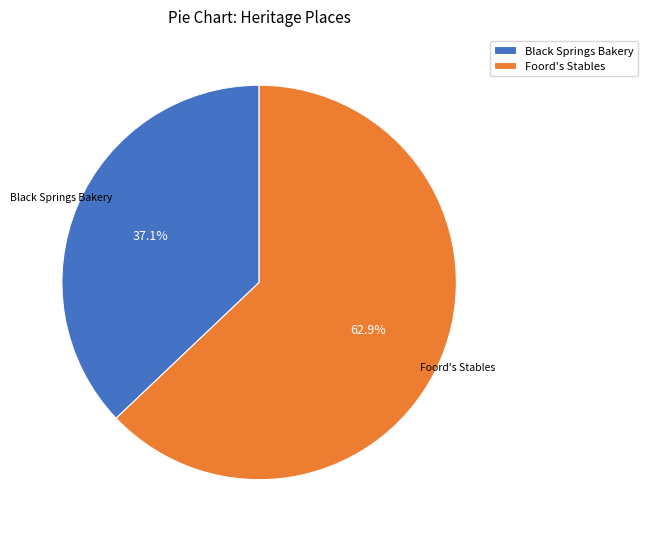

Which slice is the smallest?

Black Springs Bakery